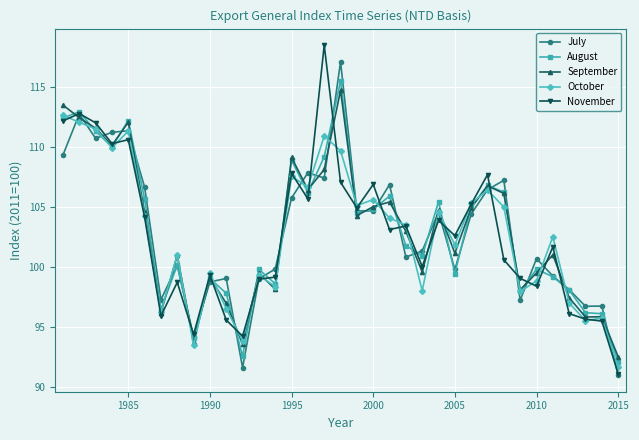

What is the lowest value of the November series?

91.1